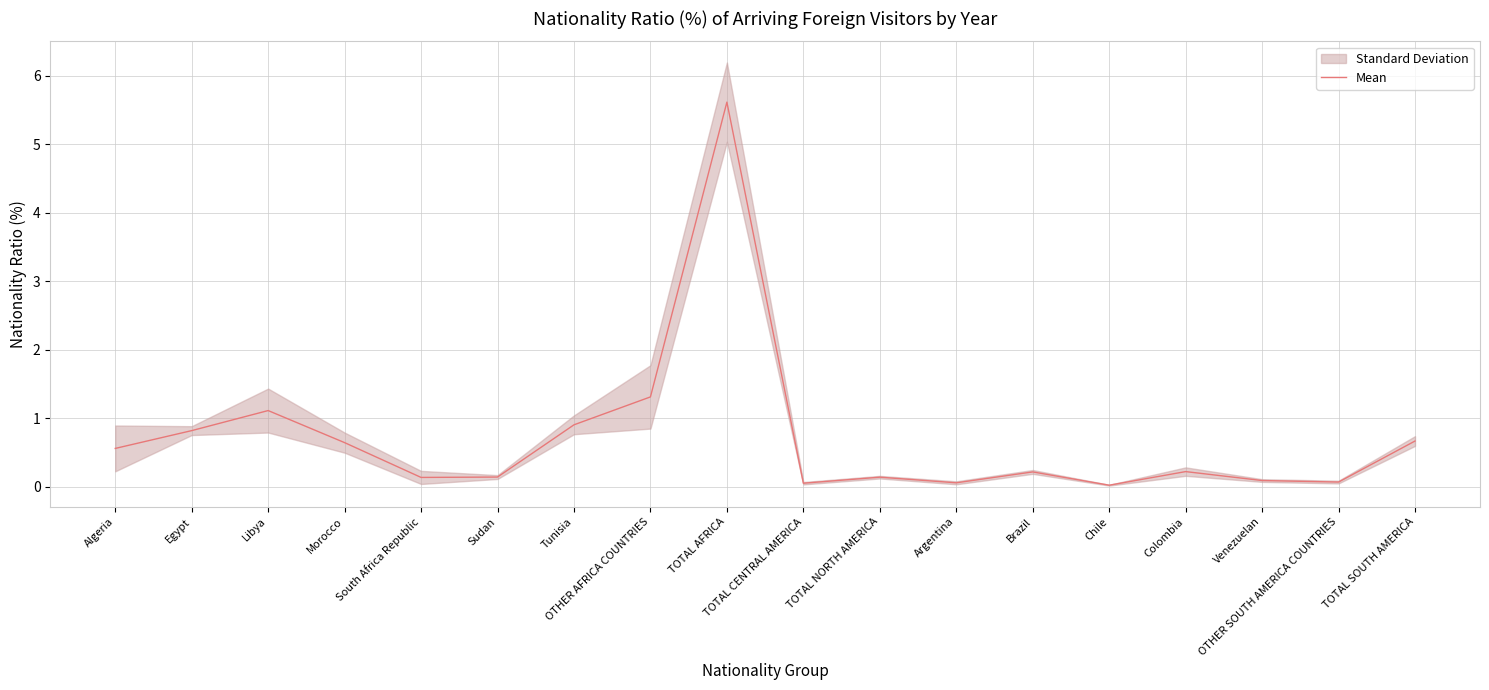

Rank the categories by value from lowest to highest.

Chile, TOTAL CENTRAL AMERICA, Argentina, OTHER SOUTH AMERICA COUNTRIES, Venezuelan, South Africa Republic, TOTAL NORTH AMERICA, Sudan, Brazil, Colombia, Algeria, Morocco, TOTAL SOUTH AMERICA, Egypt, Tunisia, Libya, OTHER AFRICA COUNTRIES, TOTAL AFRICA